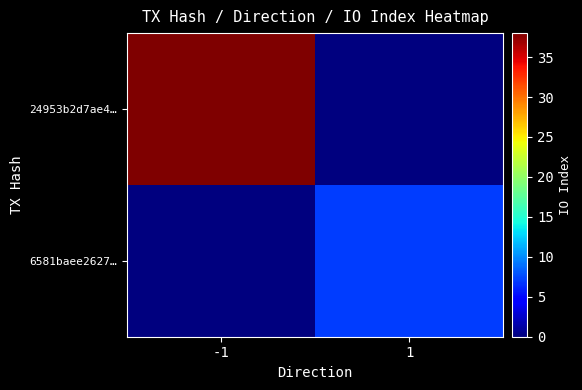

Reading left to right, list all the values displayed in this chart.

24953b2d7ae4…: -1=38	1=0
6581baee2627…: -1=0	1=7